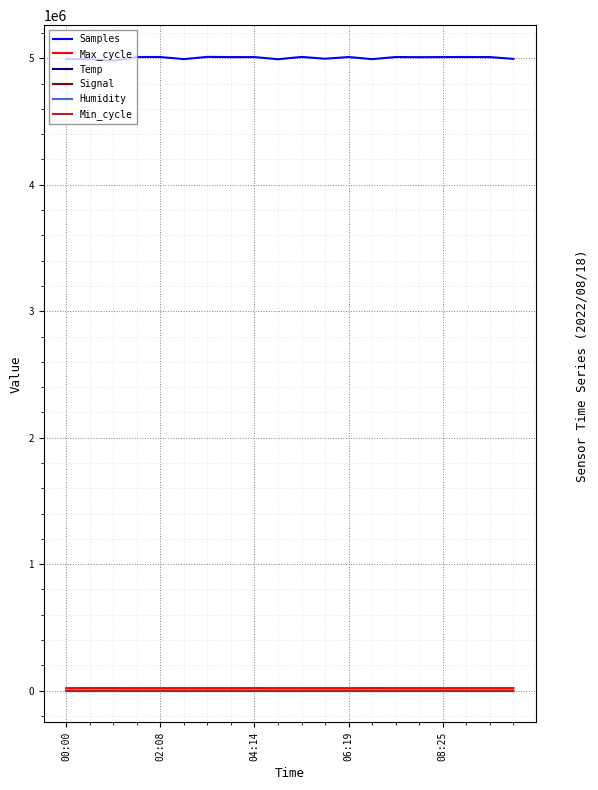

True or false: Max_cycle has more than 0 interior local peaks.

True